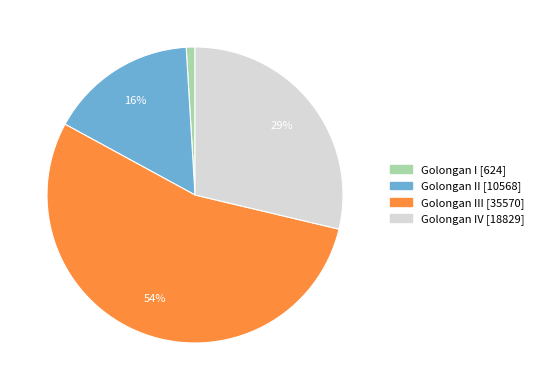

To the nearest percent, what is the average slice percentage?

25%